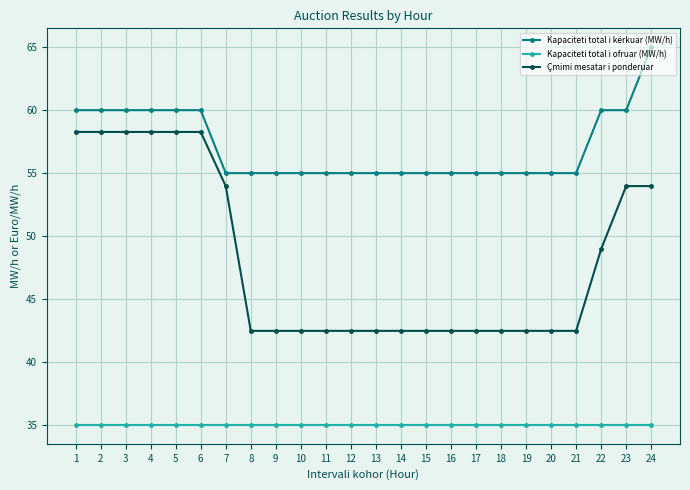

Is this an area chart (filled region under the line)?

No